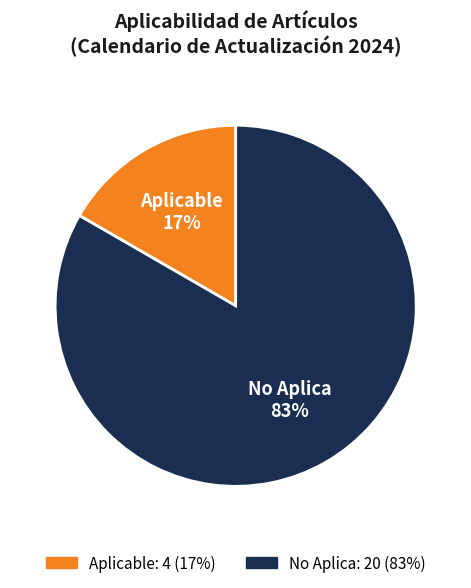

What percentage is the No Aplica slice, to the nearest percent?

83%